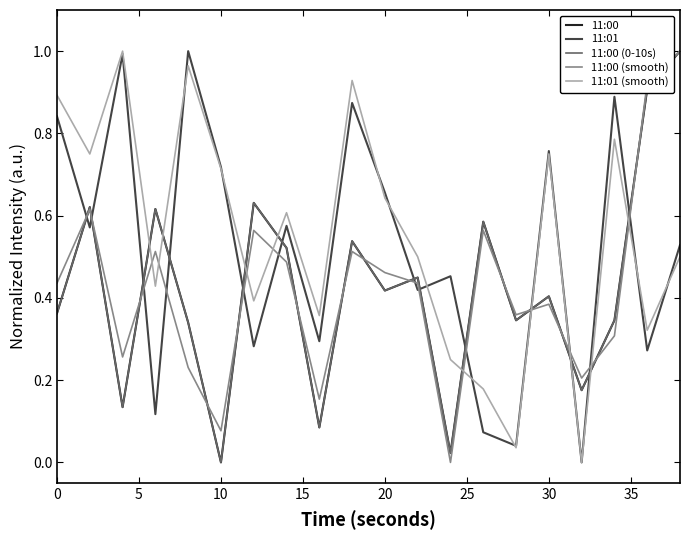

Does the chart have visible grid lines?

No